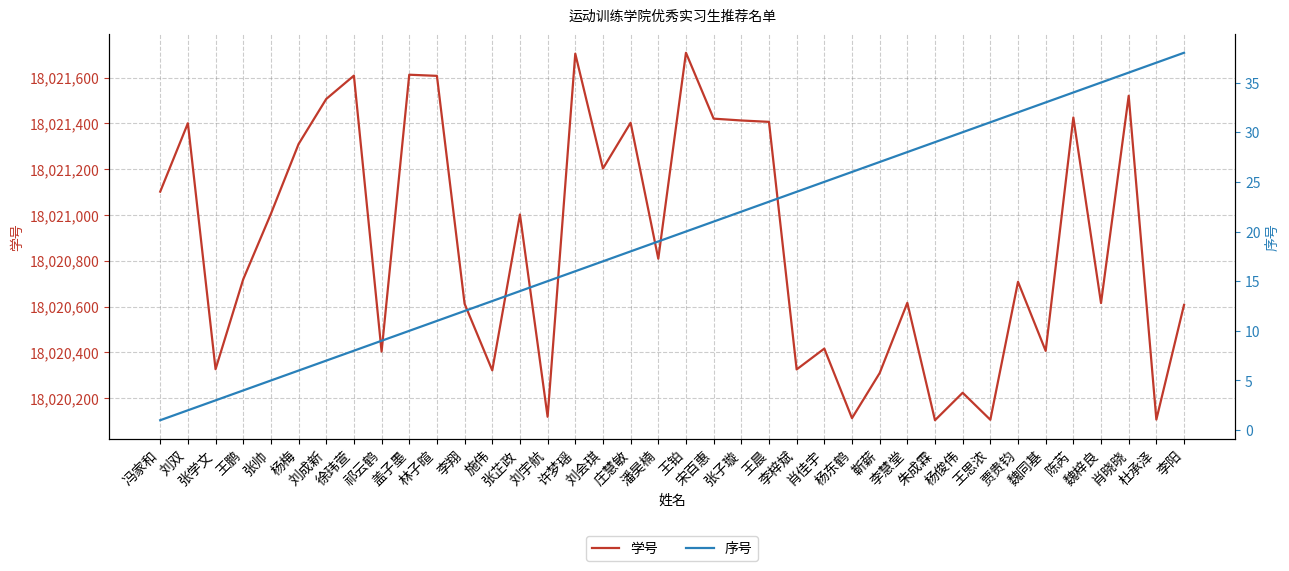

What is the average value of the 序号 series?

20